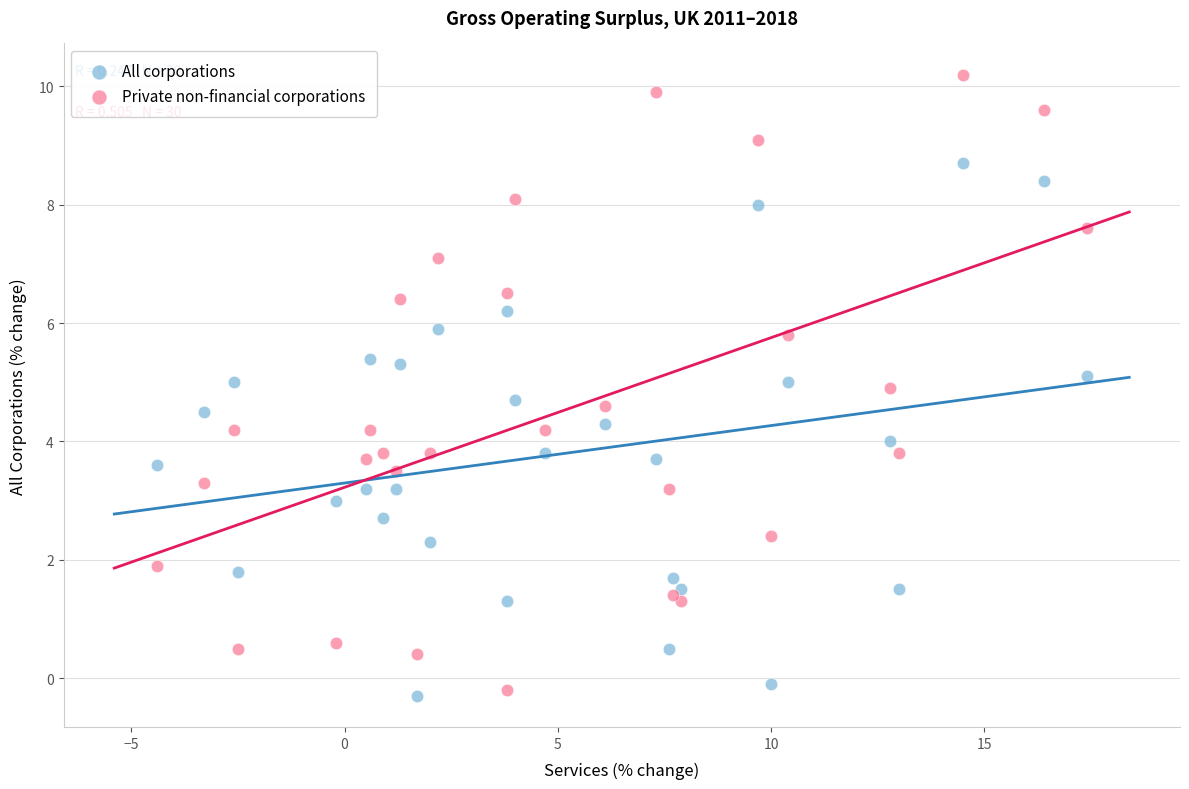

What is the X range (max minus min) for the scatter plot?

21.8